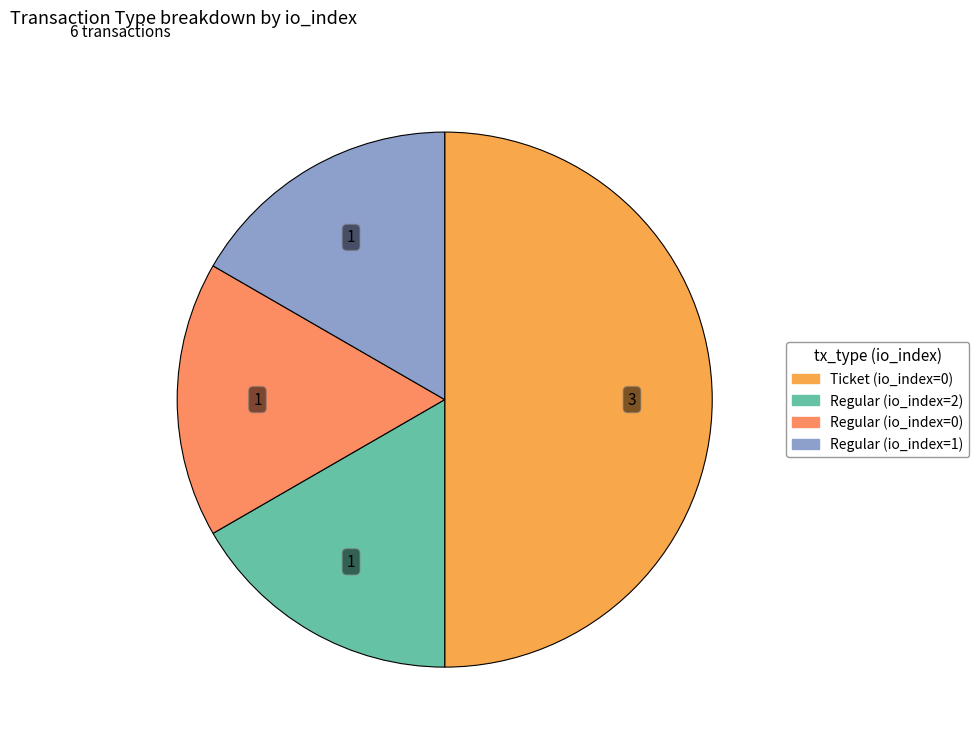

Rank the categories by value from highest to lowest.

Ticket (io_index=0), Regular (io_index=2), Regular (io_index=0), Regular (io_index=1)